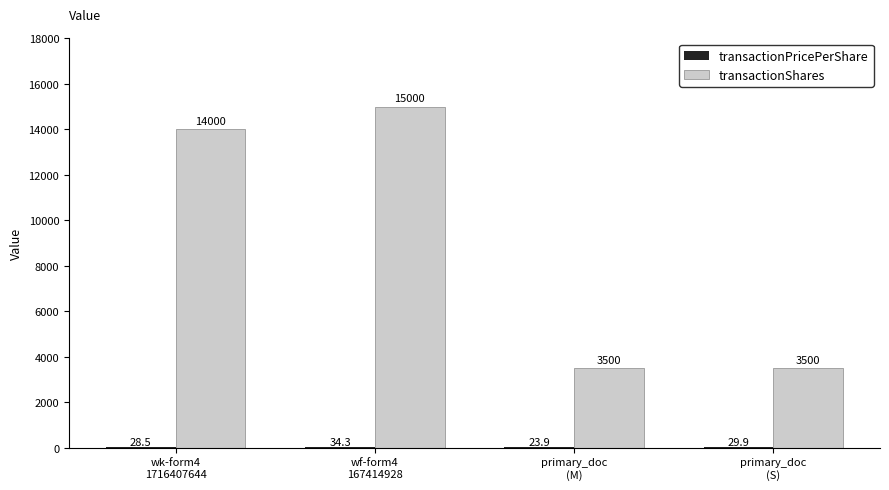

The transactionShares series shows 1266.4 at primary_doc
(M). True or false?

False